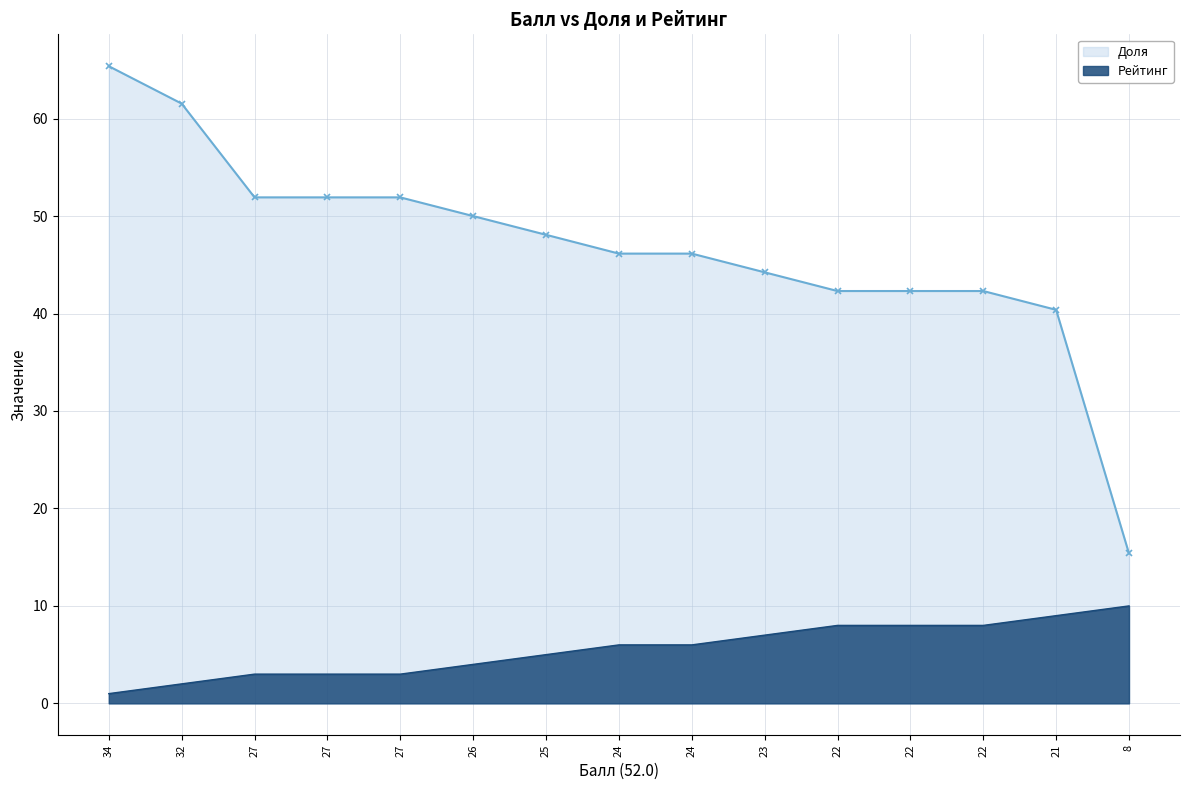

What is the value of the Рейтинг point at the 3rd from the left?

3.0